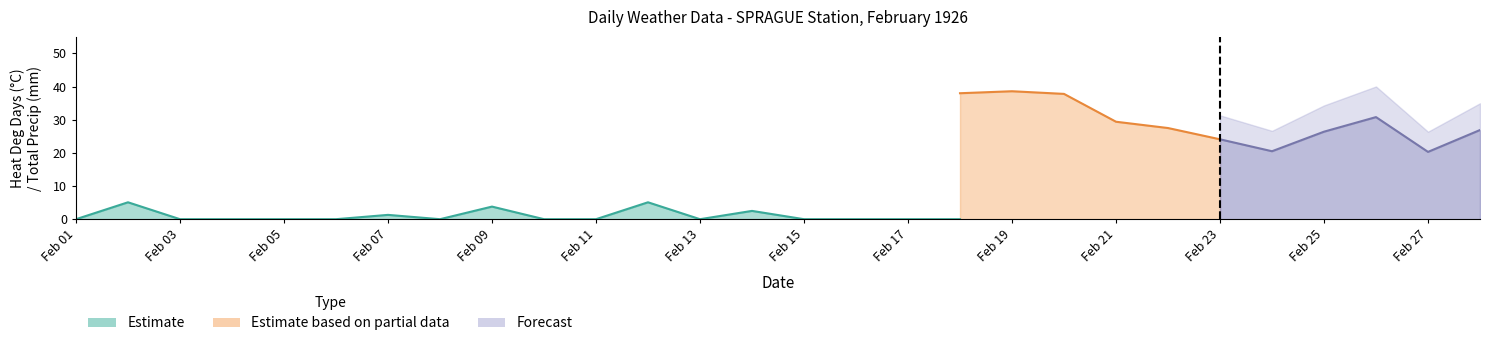

What is the approximate value of days at 23?

24.0